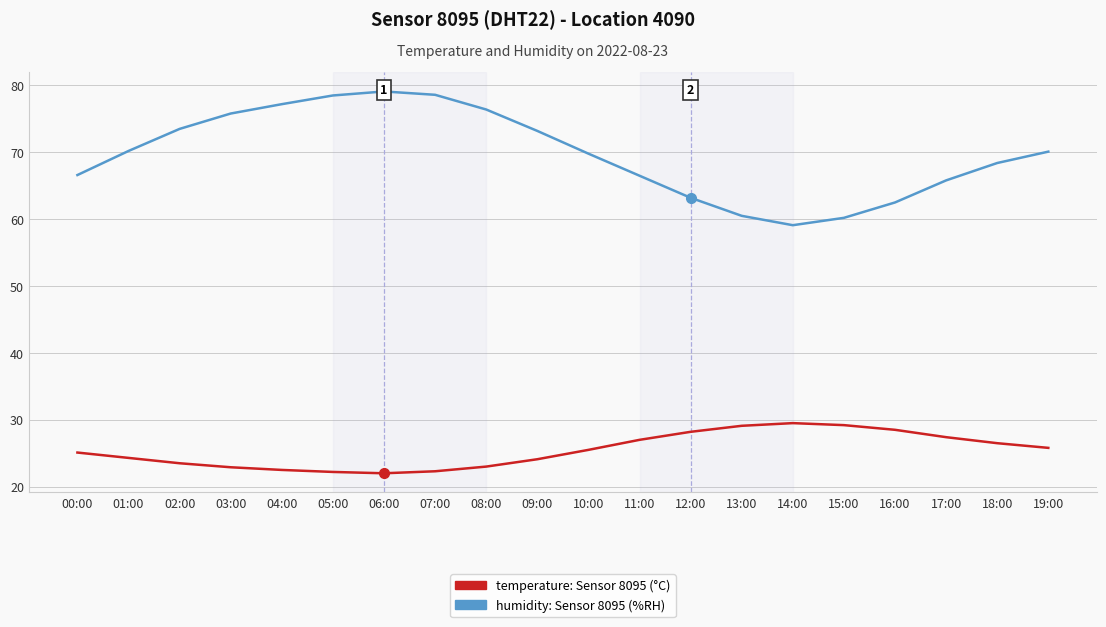

How many lines are shown in the chart?

2